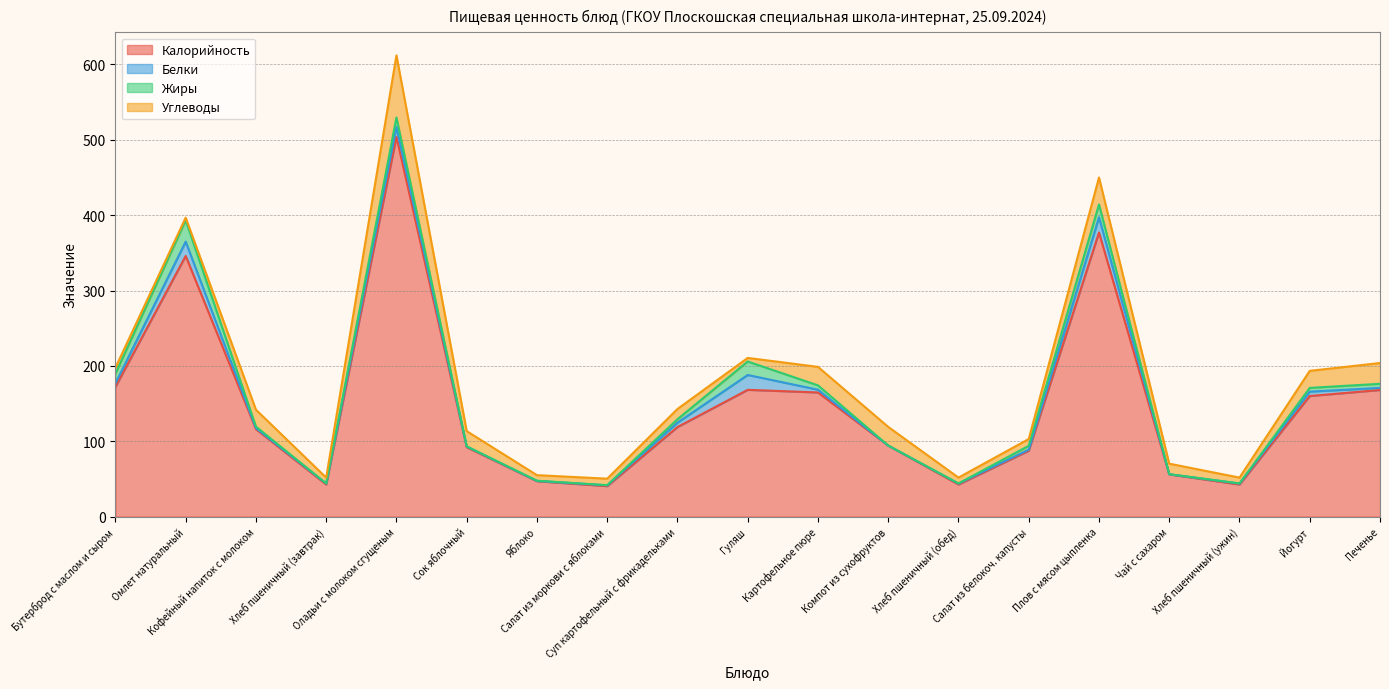

True or false: Калорийность and Жиры intersect in this chart.

False